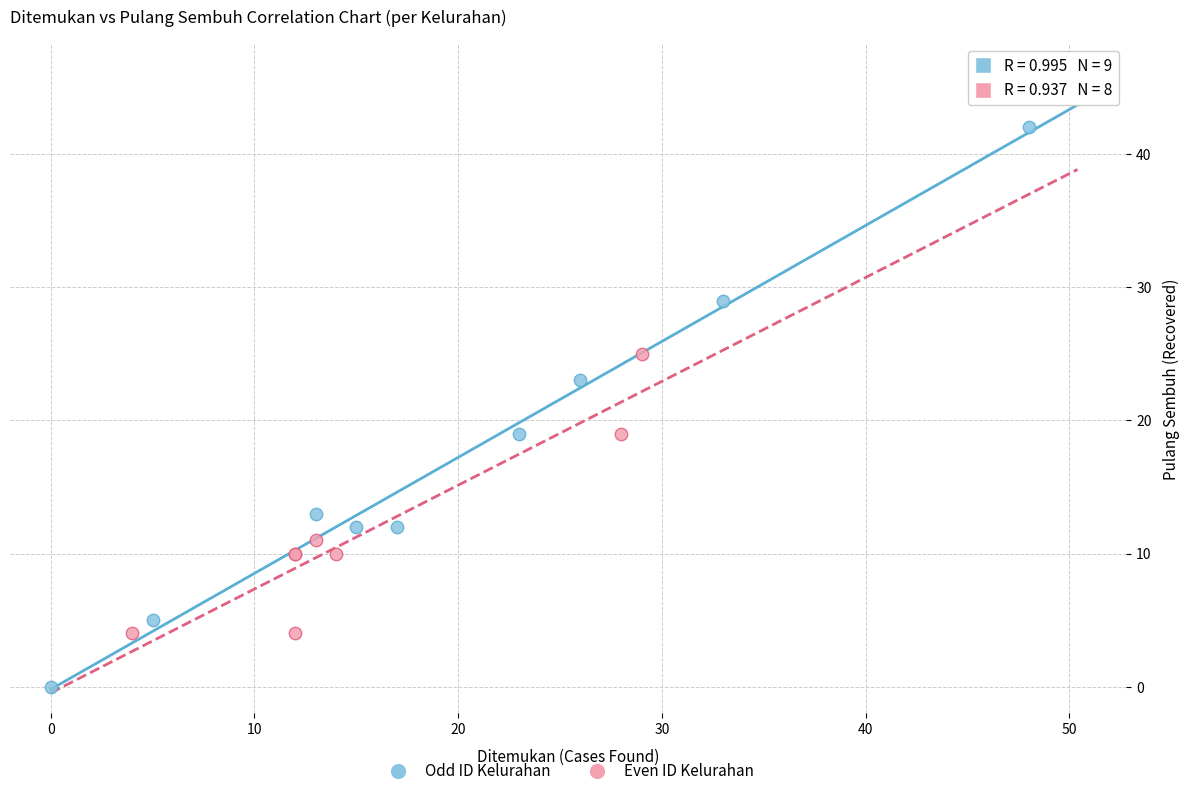

Which series contains the lowest Y value?

Odd ID Kelurahan